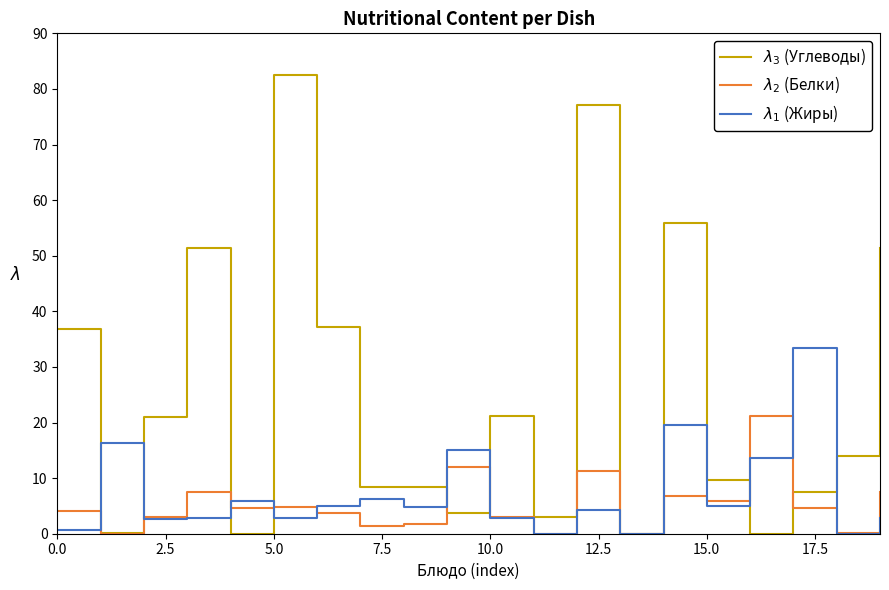

How many series are shown in this chart?

3